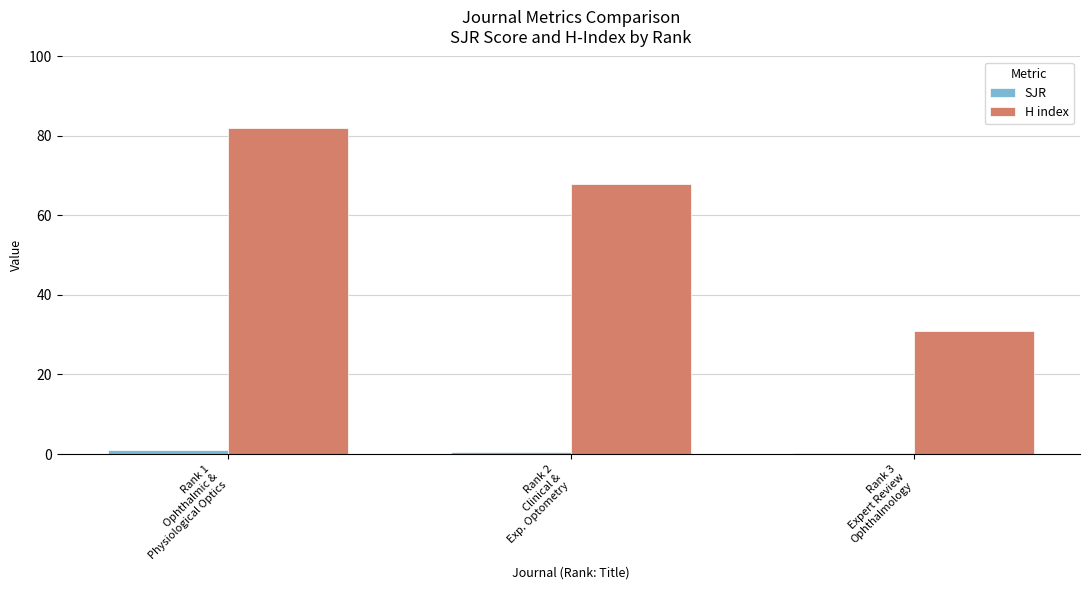

What is the average value of the SJR series?

0.6